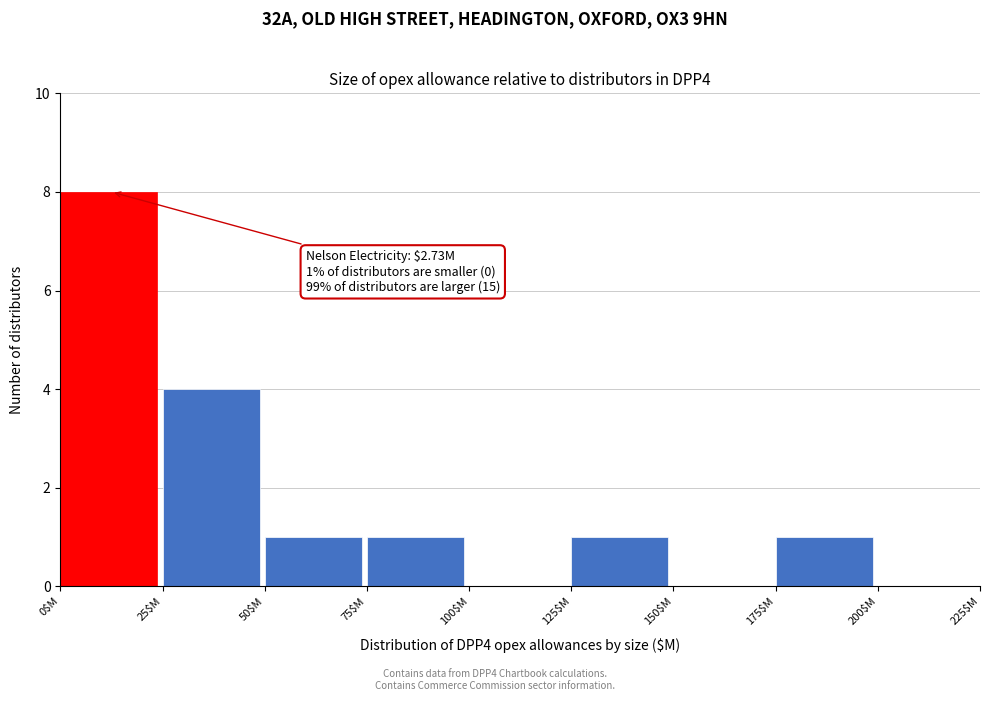

Over which range of the x-axis is the bar tallest?

0 to 25